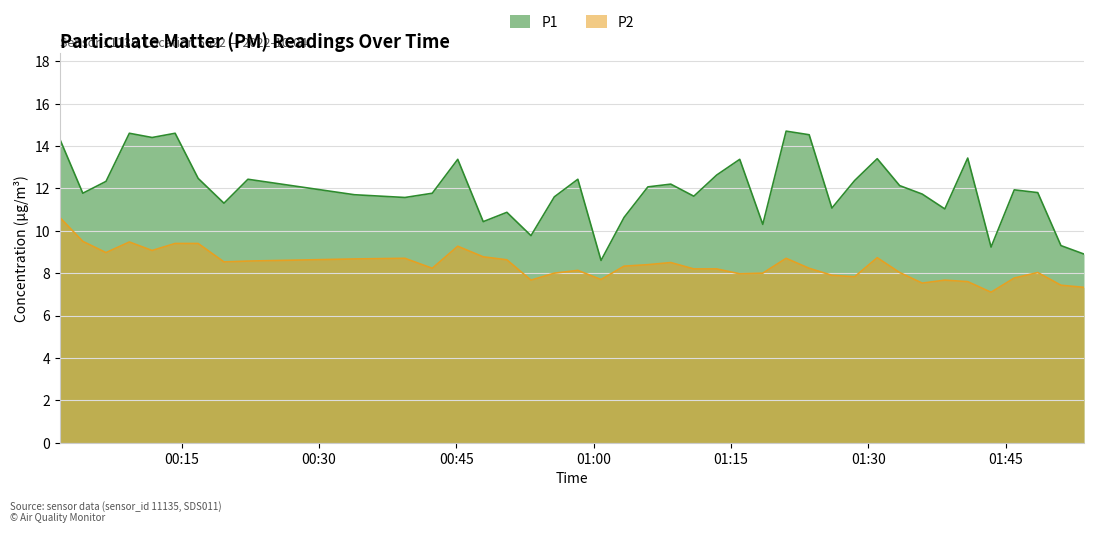

Which series has the largest total across all categories?

P1